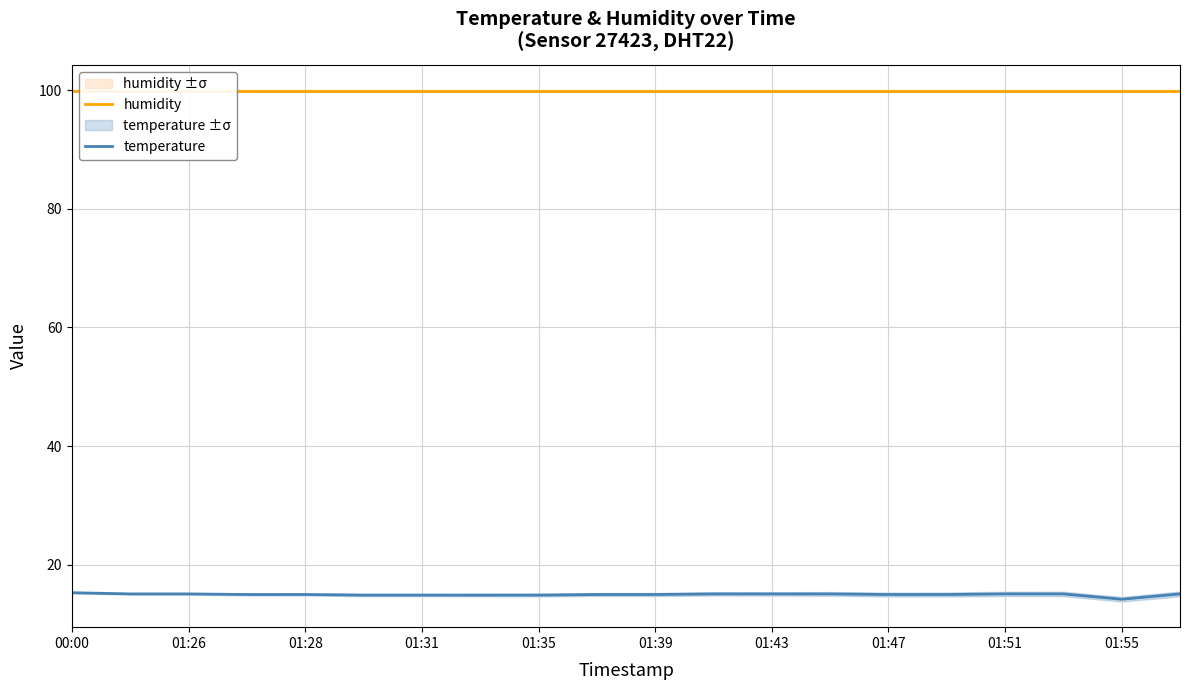

True or false: temperature has a value of 15.0 at 01:28.

True